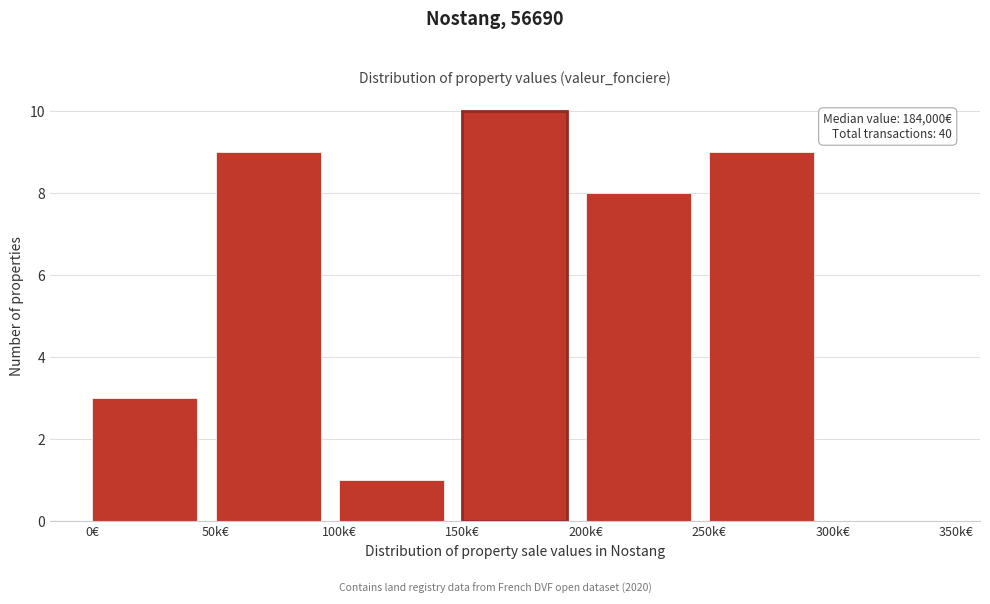

Reading right to left, extract all data points from this chart.

300k€=0	250k€=9	200k€=8	150k€=10	100k€=1	50k€=9	0€=3